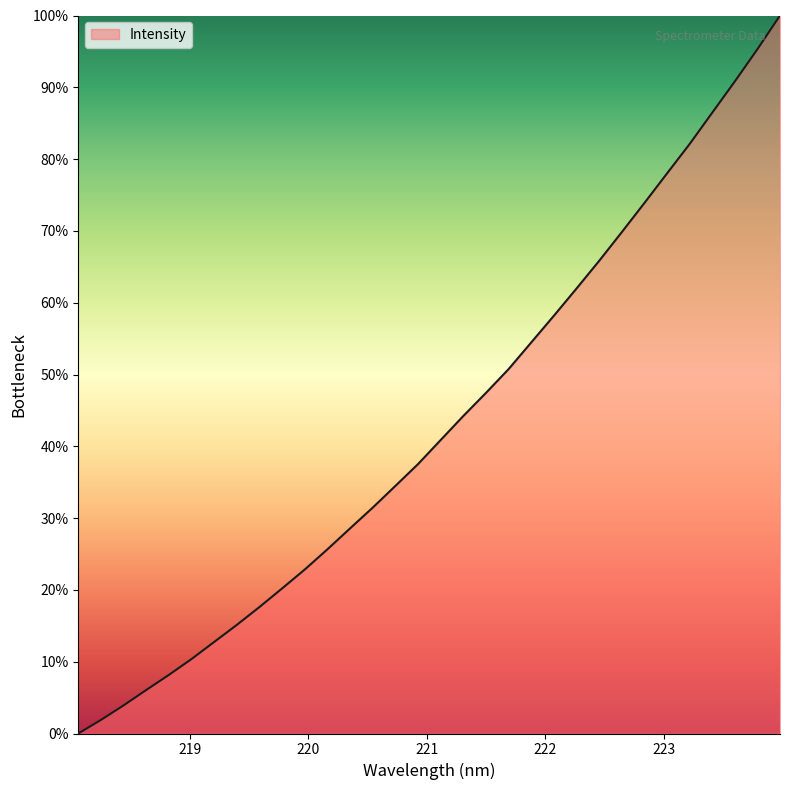

What is the maximum value shown in the chart?

100.0